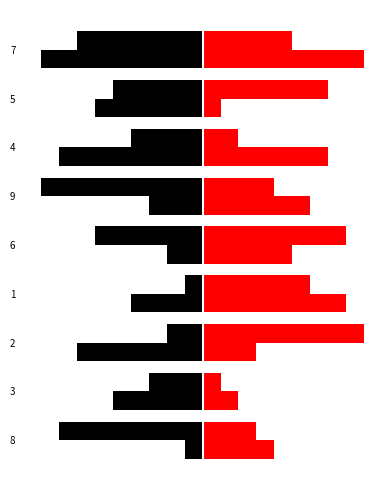

Which category has the lowest value across all series?

9